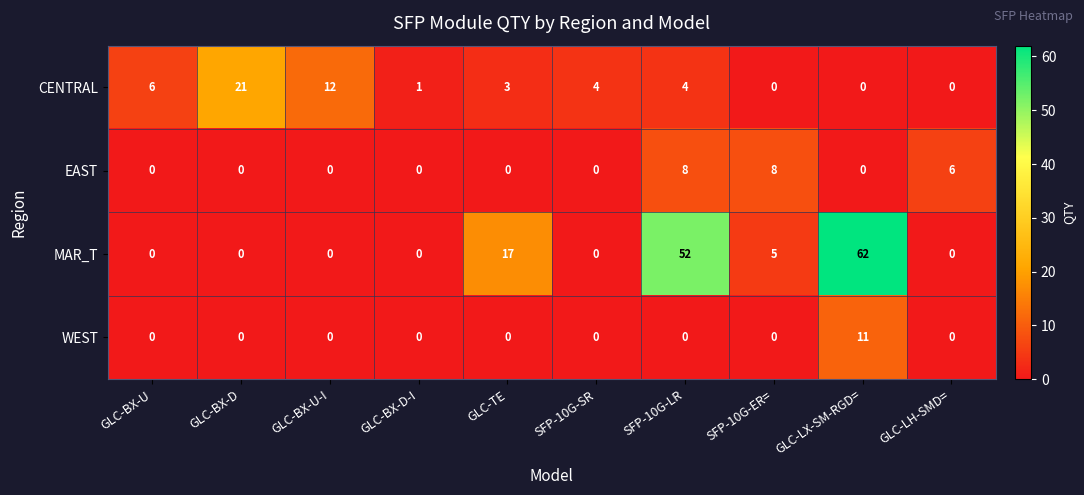

Rank the series by their maximum value, from lowest to highest.

EAST, WEST, CENTRAL, MAR_T